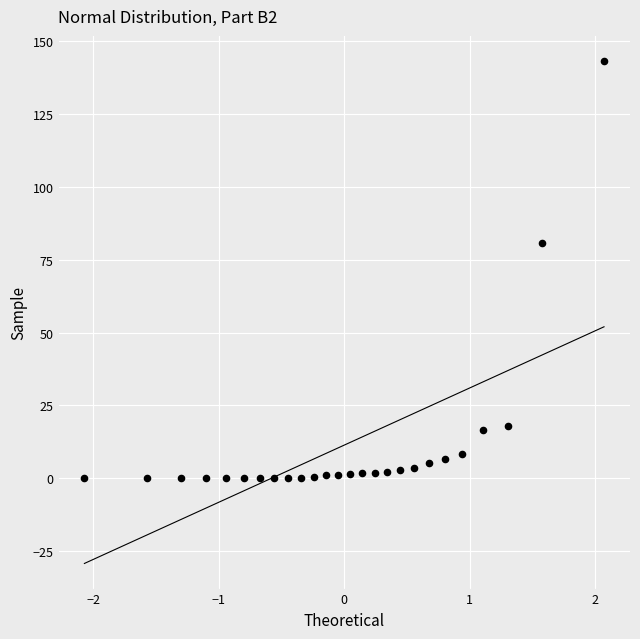

What Y value in the scatter plot is closest to 71?

80.9